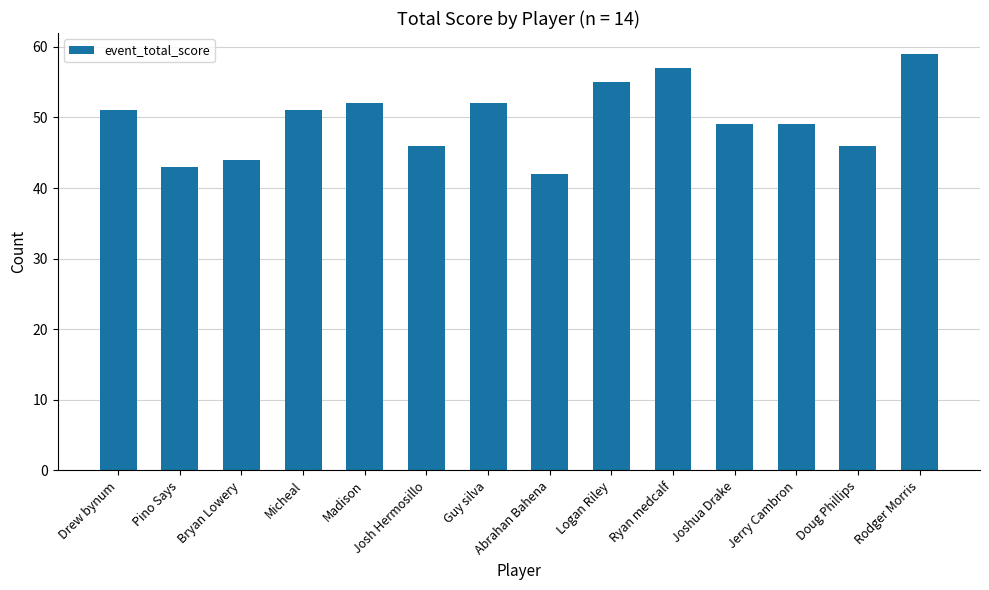

Does the chart contain any negative values?

No